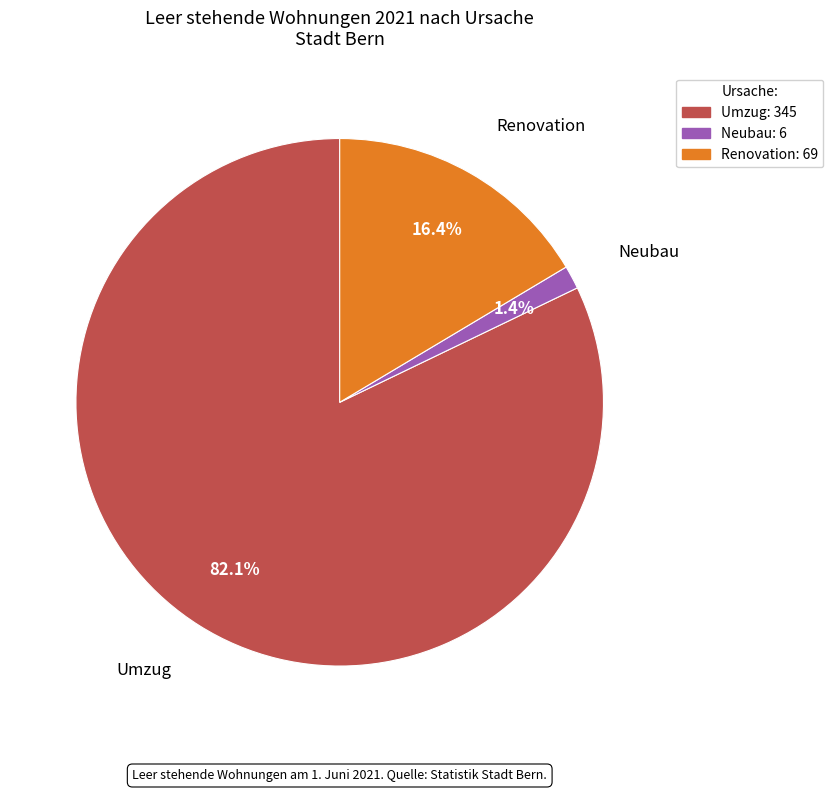

Does Renovation represent more than half of the total?

No